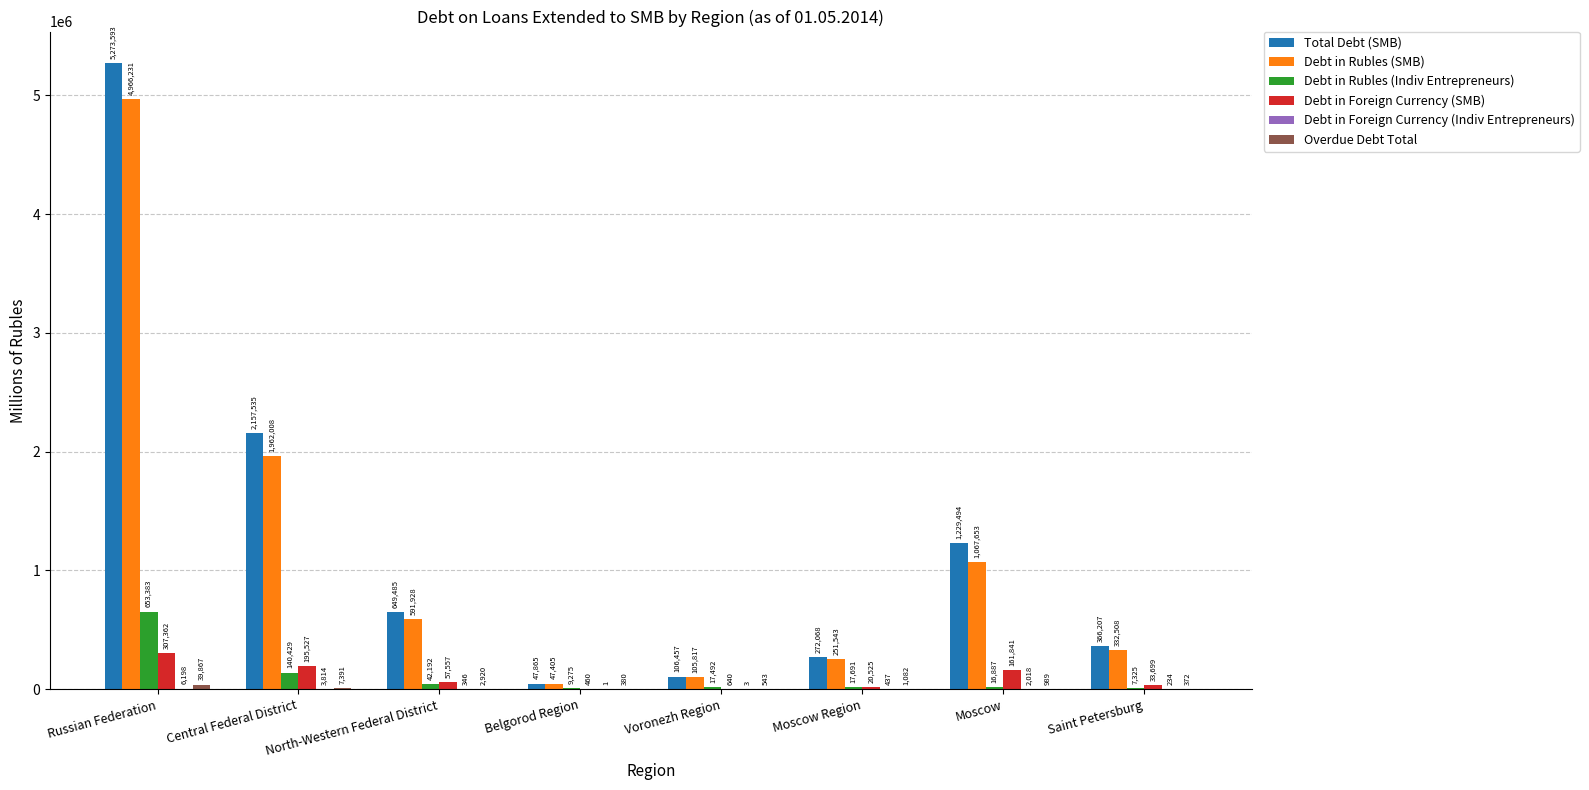

At which label is Debt in Rubles (SMB) closest to 2506818?

Central Federal District